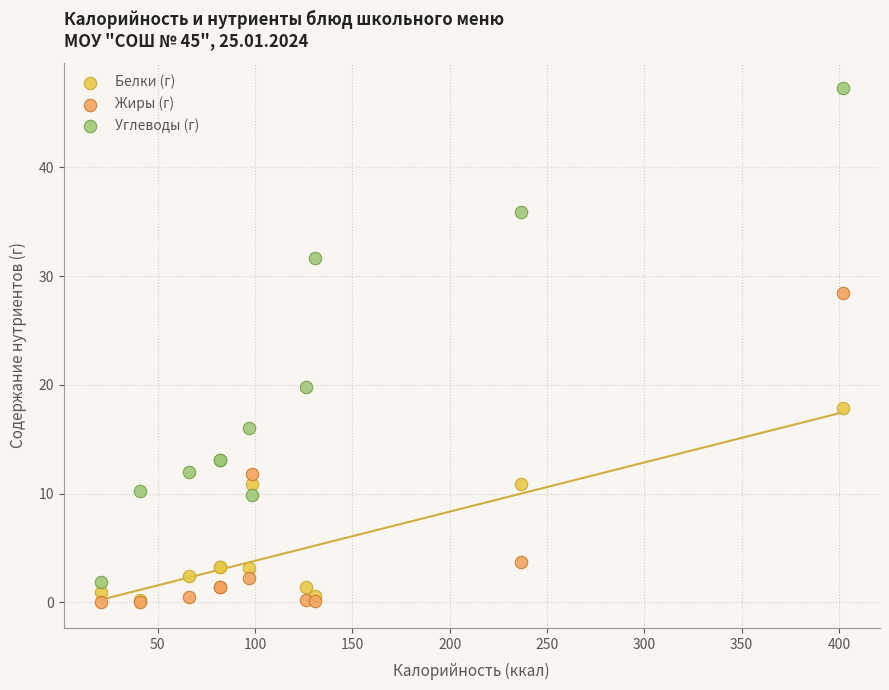

Across all series, what Y value is closest to 23?

19.8